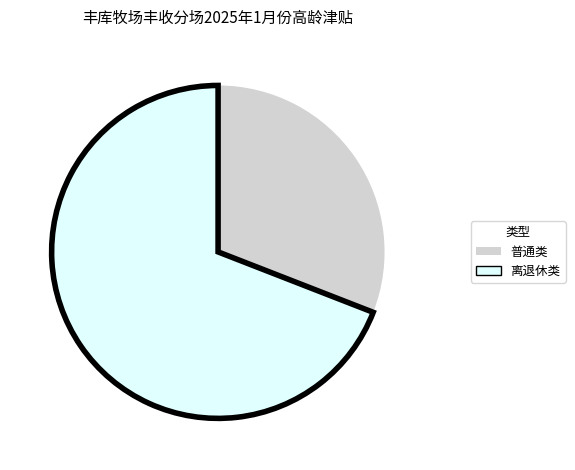

Which category has the biggest portion of the pie?

离退休类